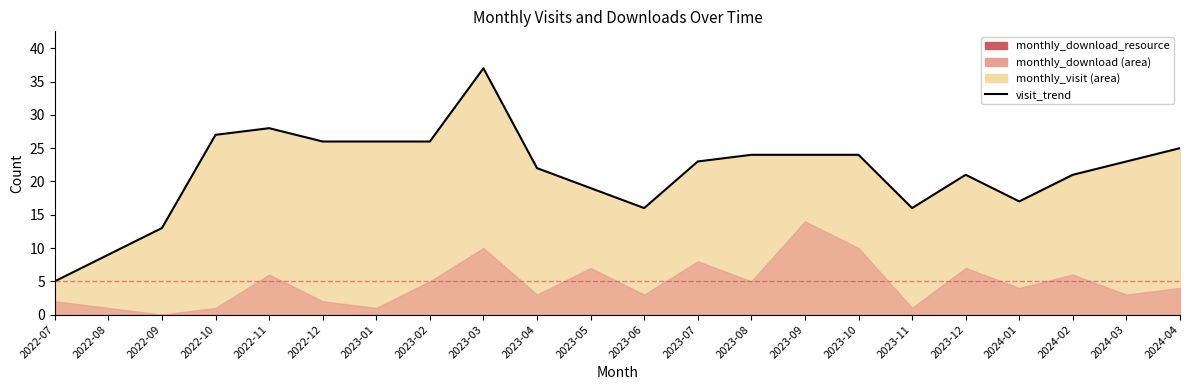

Read the value at 2023-02.

26